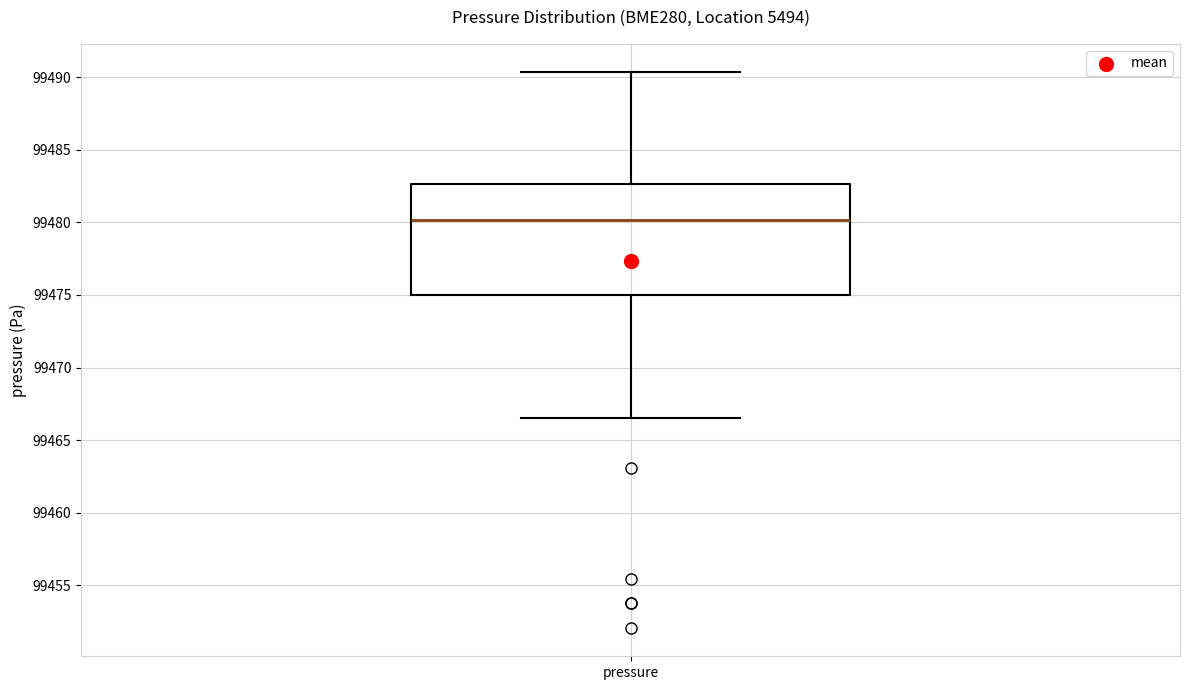

Read this box plot against the y-axis: the position of the median line, the range covered by the box, and the ends of both whiskers. The values are not printed on the chart, so give them approximately, as read against the axis.

median 99480.0, box 99475.0 to 99482.5, whiskers 99466.5 to 99490.5